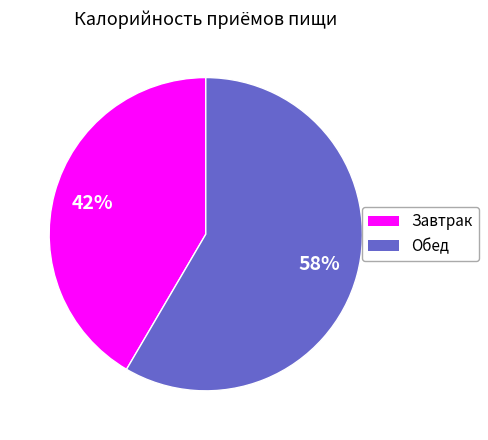

To the nearest percent, what is the average slice percentage?

50%